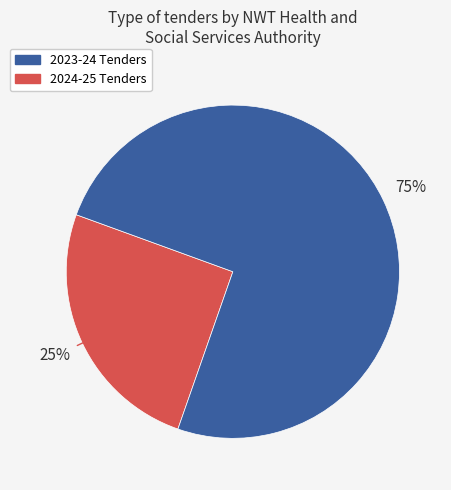

Does any single category account for the majority?

Yes